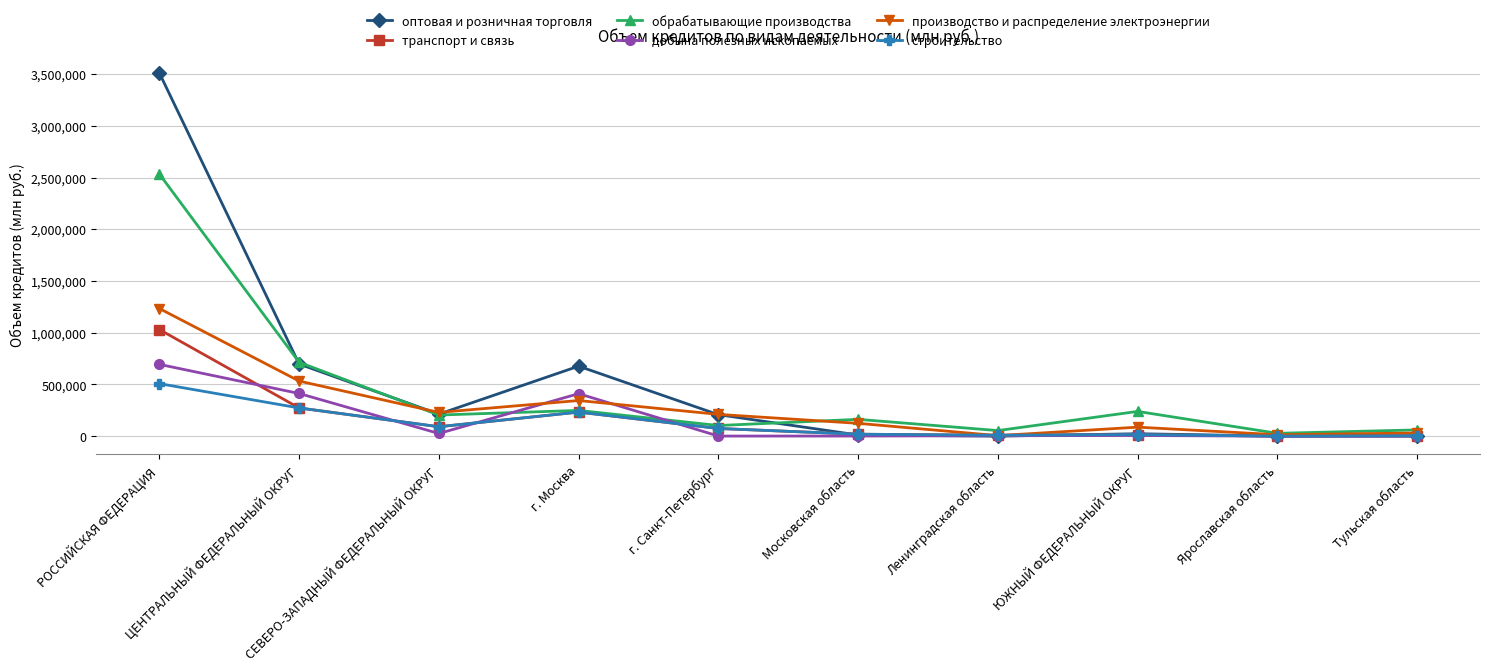

What is the total value across all series at Ярославская область?

43360